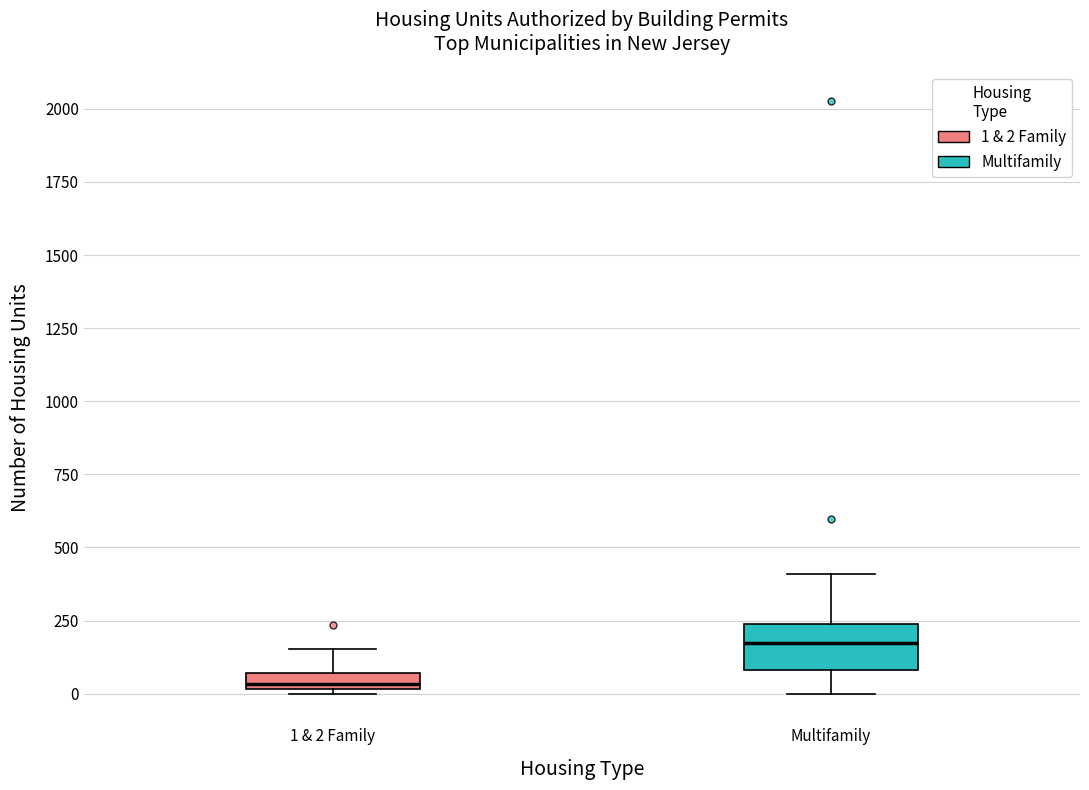

Comparing the boxes themselves (not the whiskers), which one is the tallest?

Multifamily